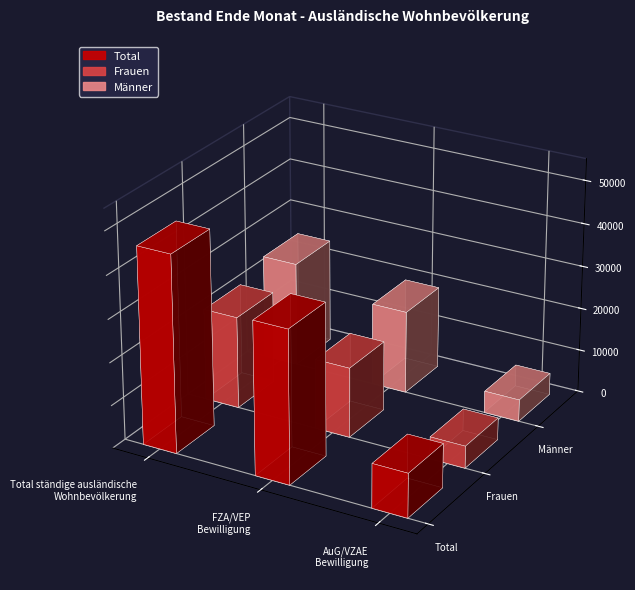

What is the label of the 3rd bar from the right?

Total ständige ausländische
Wohnbevölkerung